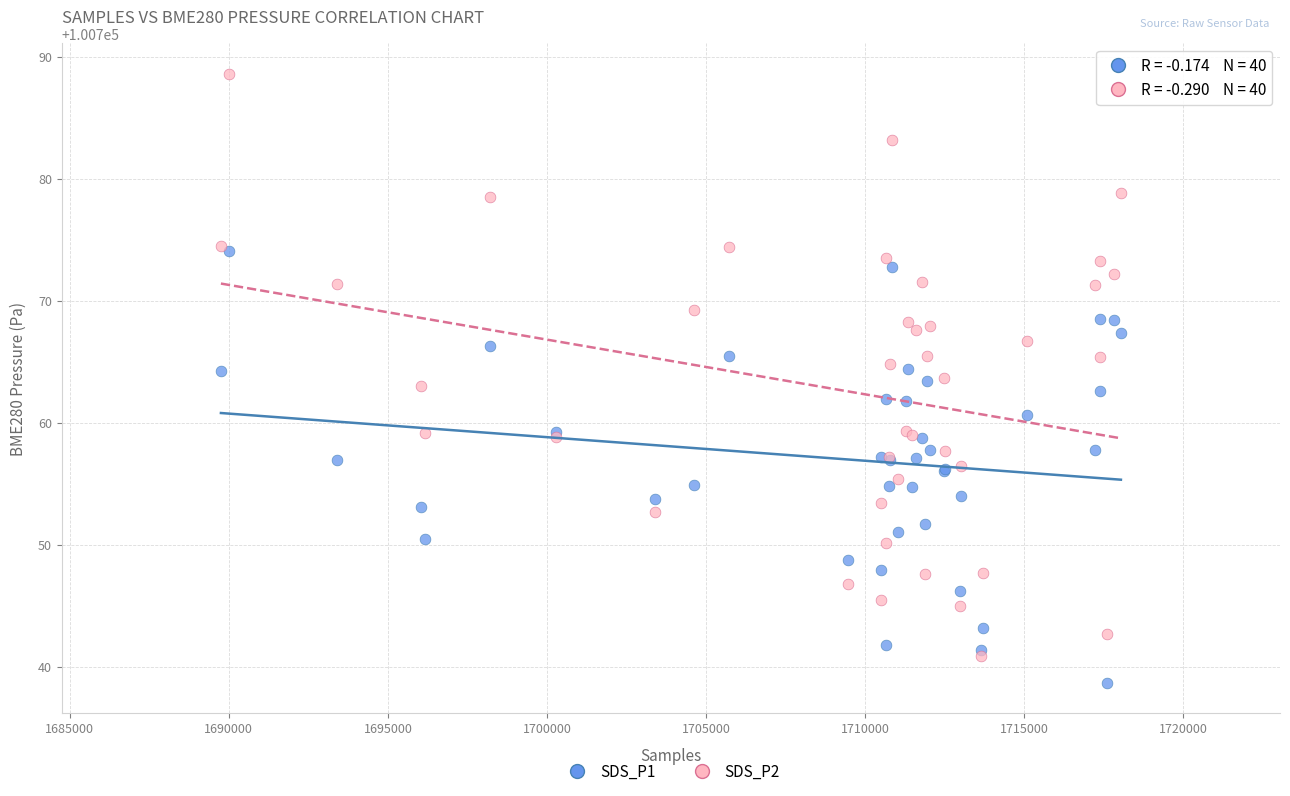

What are all the series names shown in the legend?

SDS_P1, SDS_P2